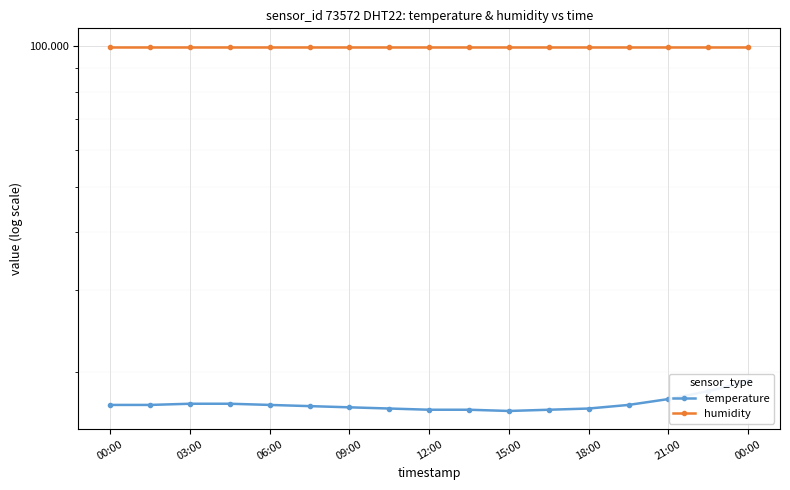

True or false: humidity and temperature intersect in this chart.

False